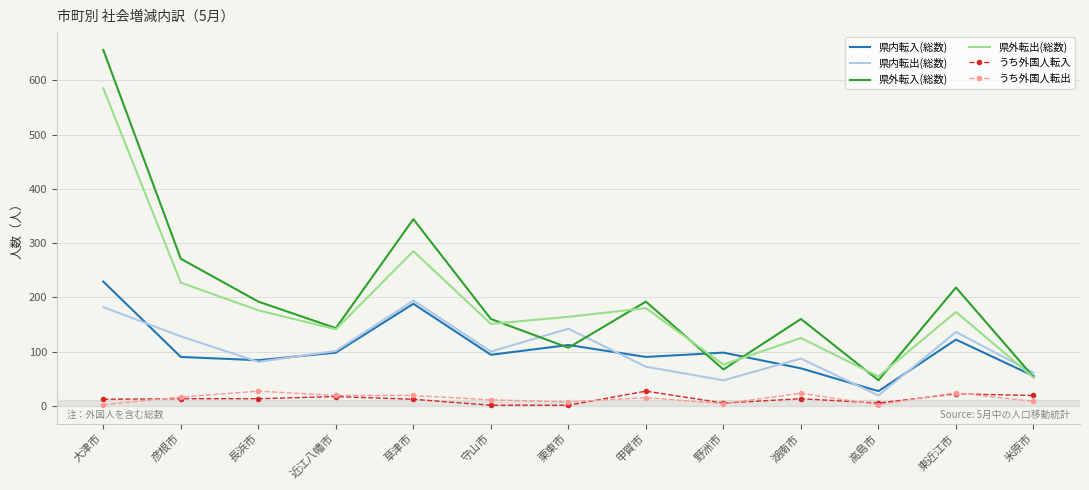

Between 大津市 and 守山市, which series saw the biggest shift?

県外転入(総数)